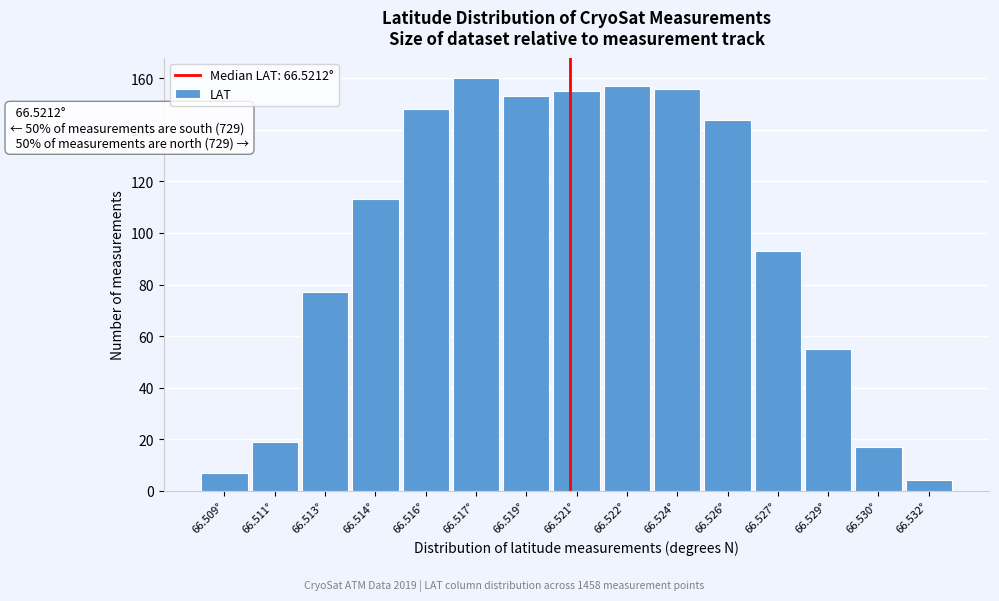

Reading left to right, extract all data points from this chart.

7	19	77	113	148	160	153	155	157	156	144	93	55	17	4